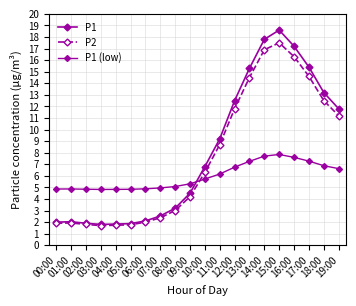

What value does the P1 series have at 00:00?

2.0